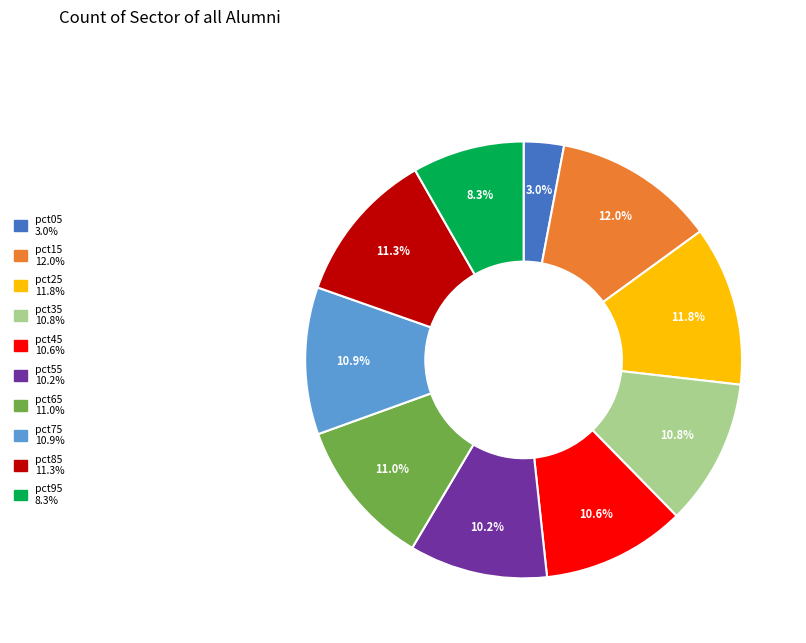

What is the total percentage of pct05 and pct85?

14.3%